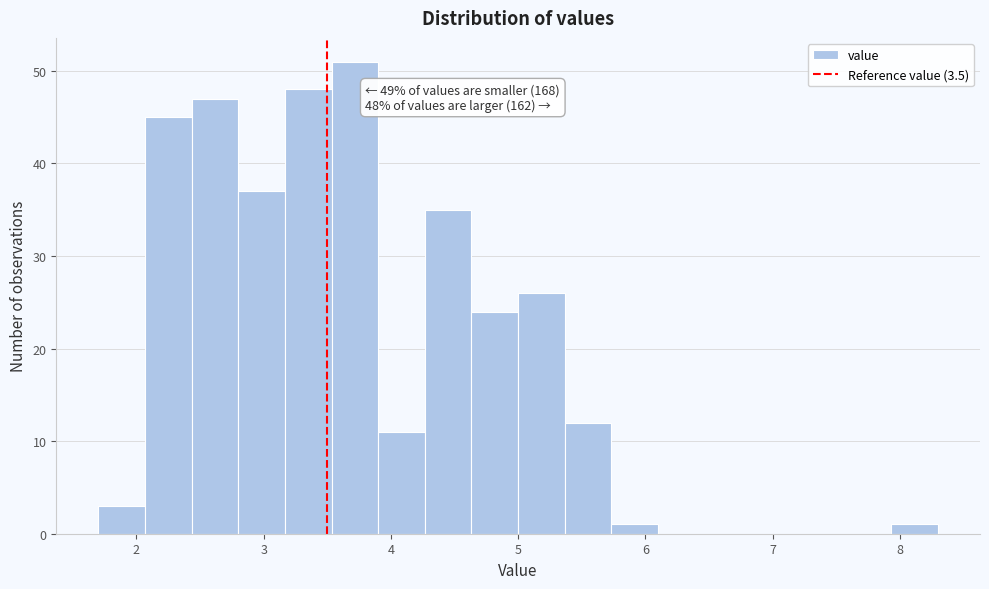

Read against the x-axis, roughly where is the centre of the tallest bar?

3.7